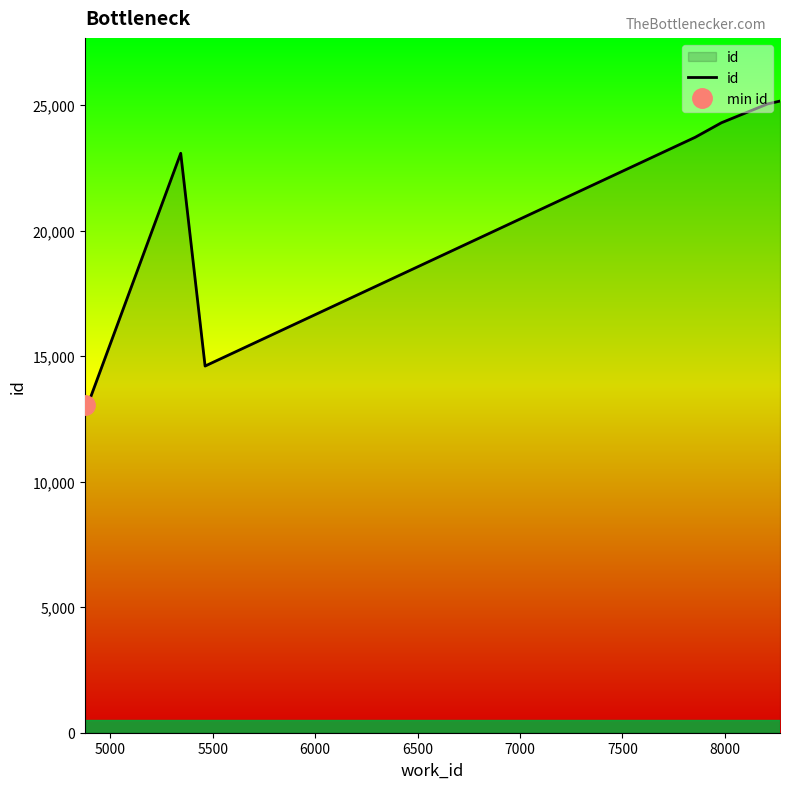

The value at 4500 is 2901. True or false?

False